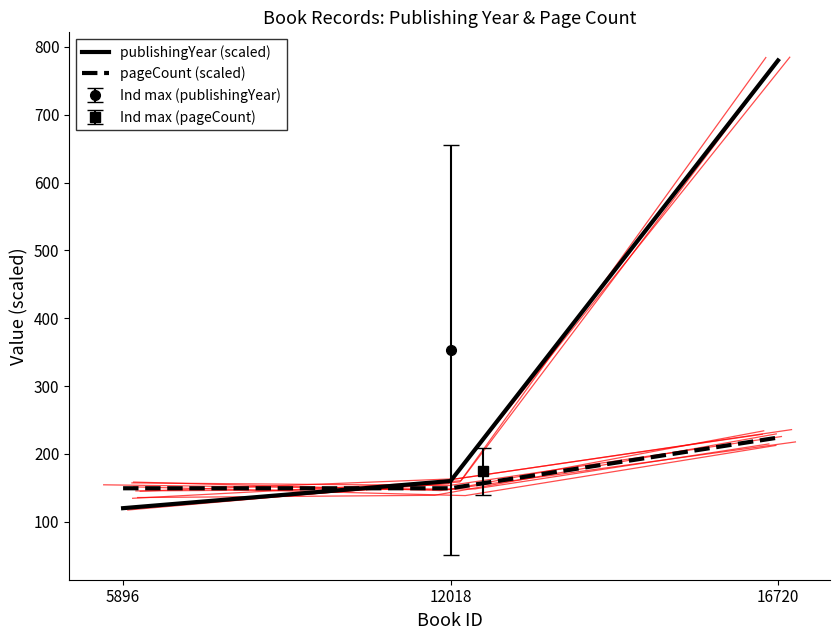

At how many categories does at least one series exceed 722?

1